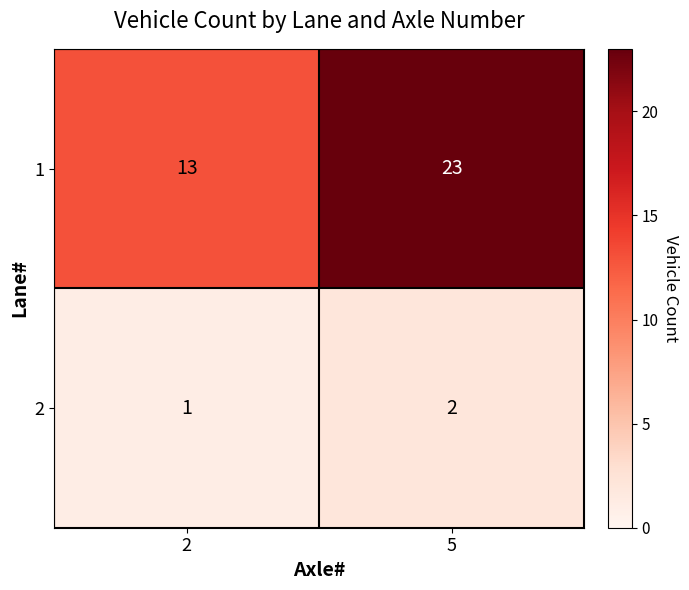

At how many categories does at least one series exceed 11?

2